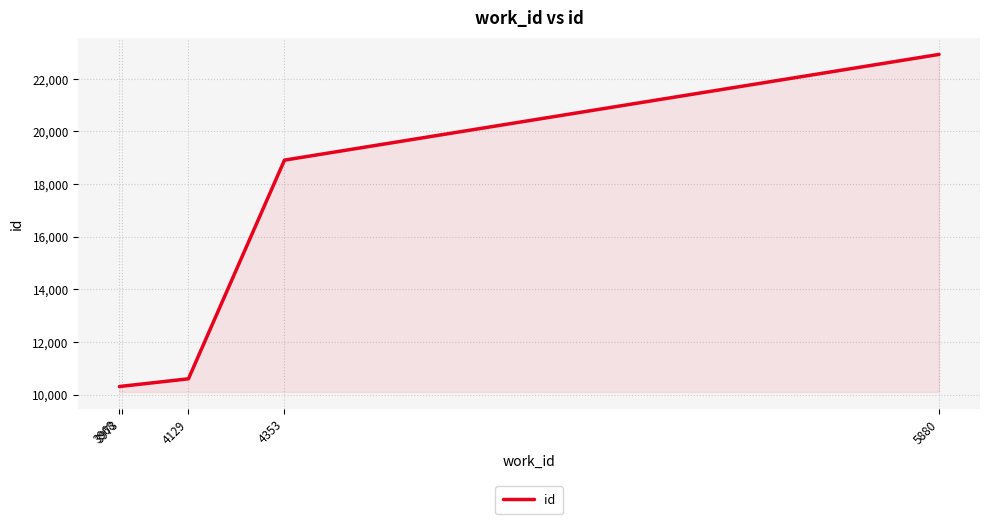

Between 4129 and 4353, which is larger?

4353